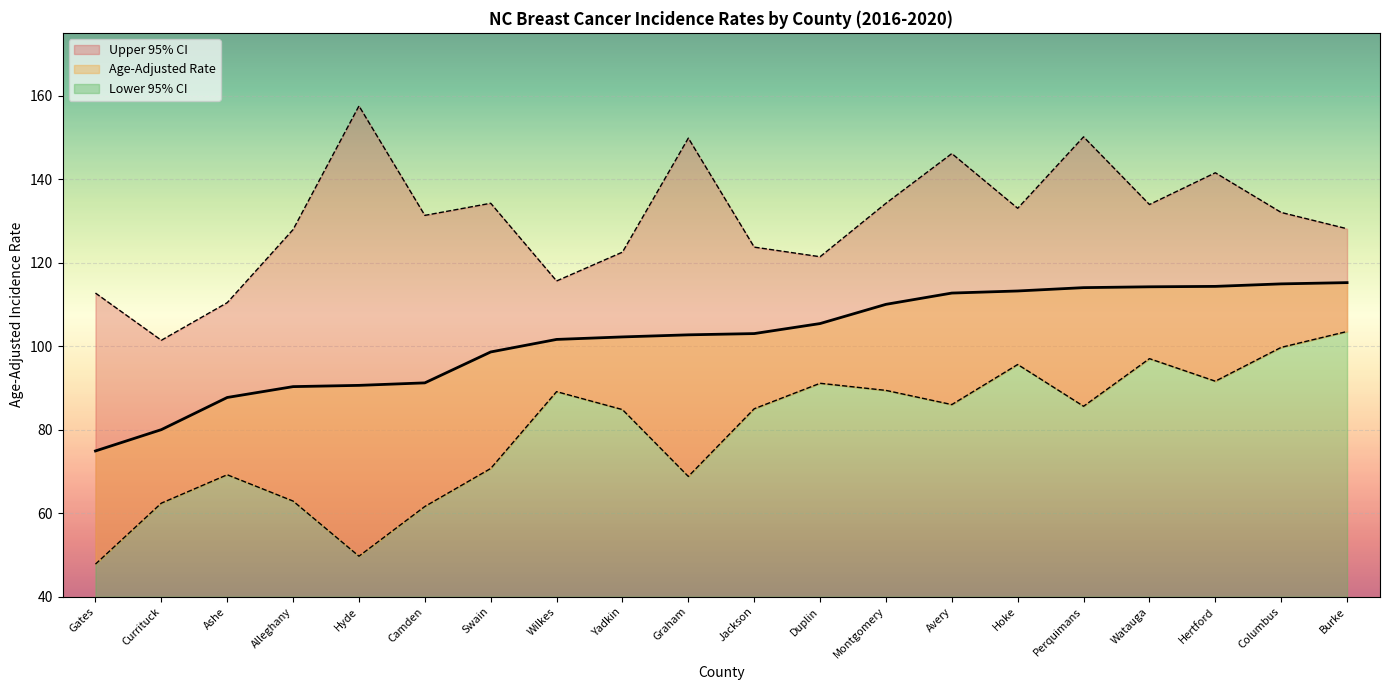

Rank the categories by Age-Adjusted Rate value from highest to lowest.

Burke, Columbus, Hertford, Watauga, Perquimans, Hoke, Avery, Montgomery, Duplin, Jackson, Graham, Yadkin, Wilkes, Swain, Camden, Hyde, Alleghany, Ashe, Currituck, Gates